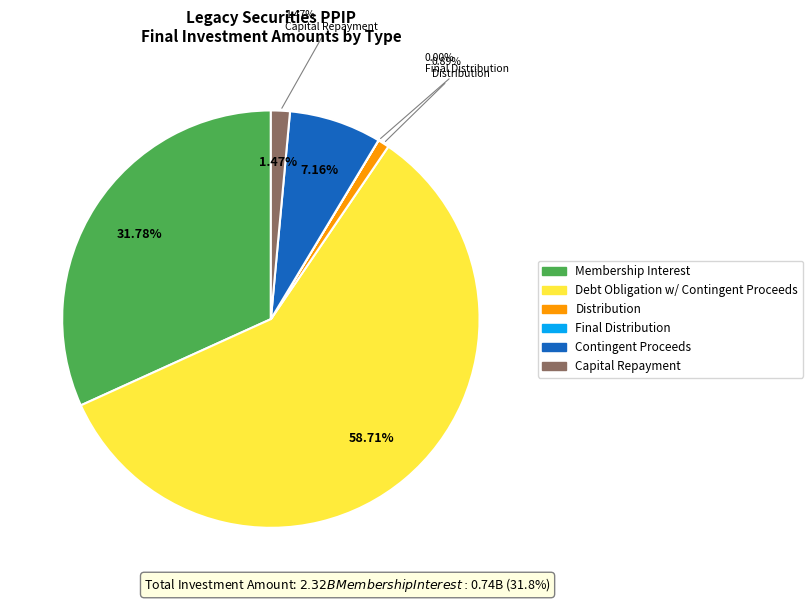

Is the sum of Debt Obligation w/ Contingent Proceeds and Membership Interest greater than half?

Yes